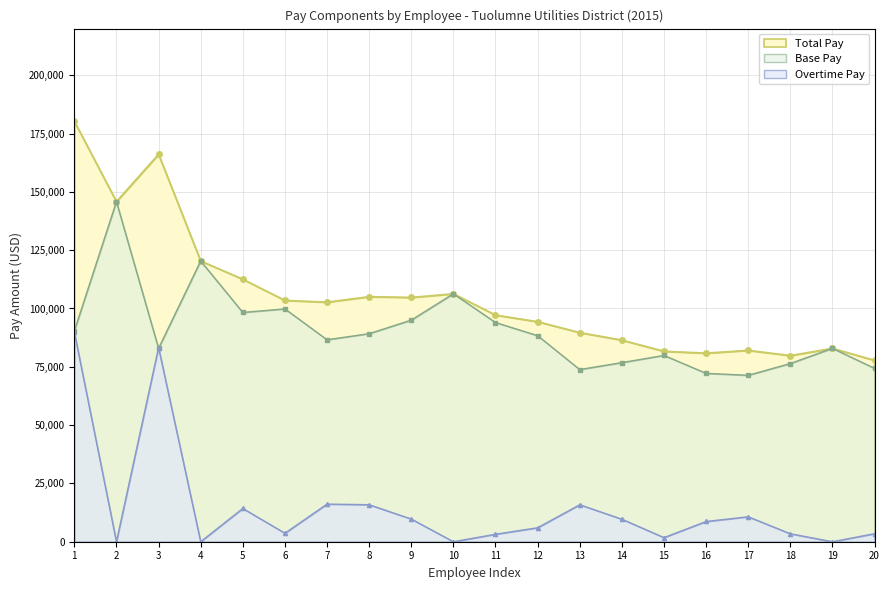

At how many categories does at least one series exceed 76955?

20